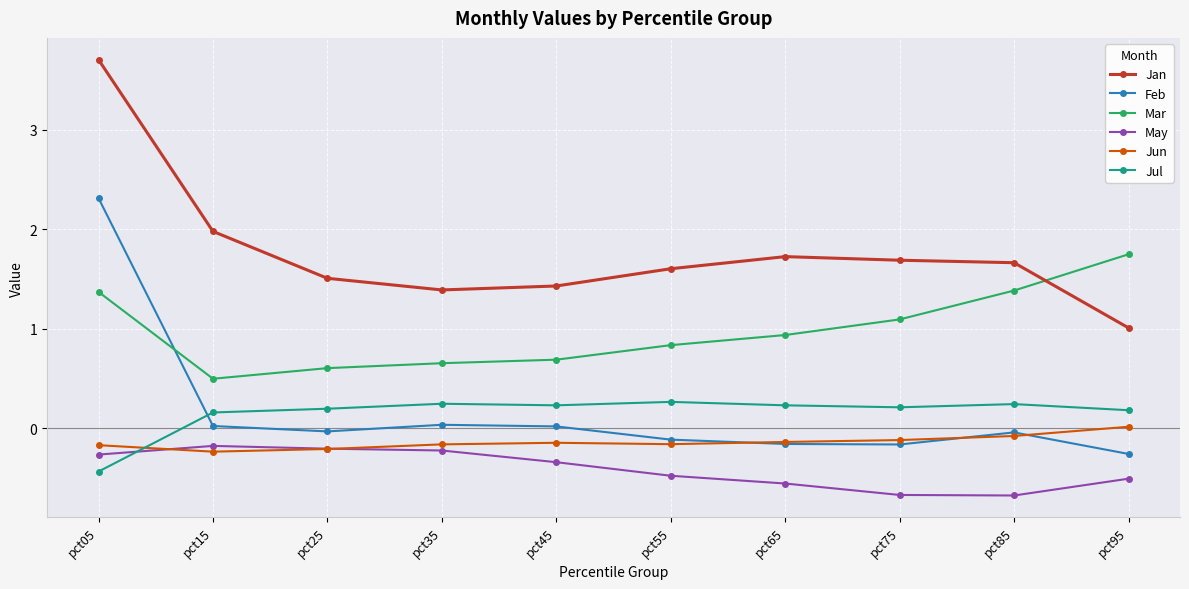

True or false: May has more than 0 interior local peaks.

True